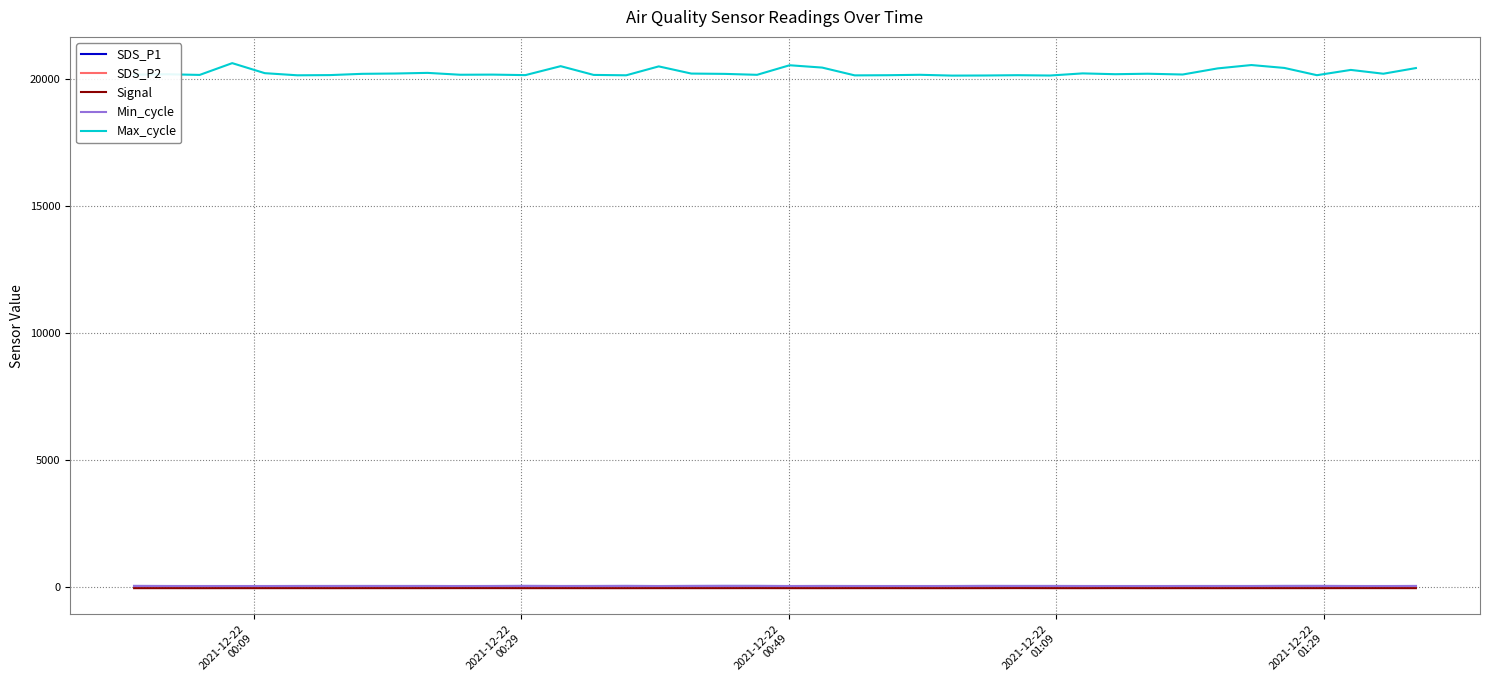

Is this an area chart (filled region under the line)?

No